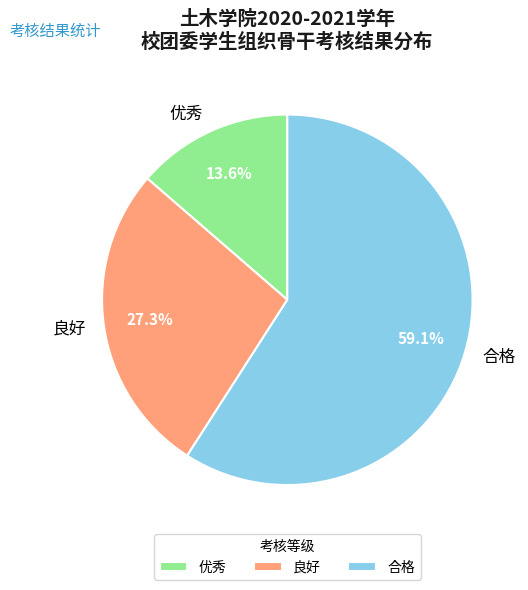

To the nearest percent, what is the average slice percentage?

33%